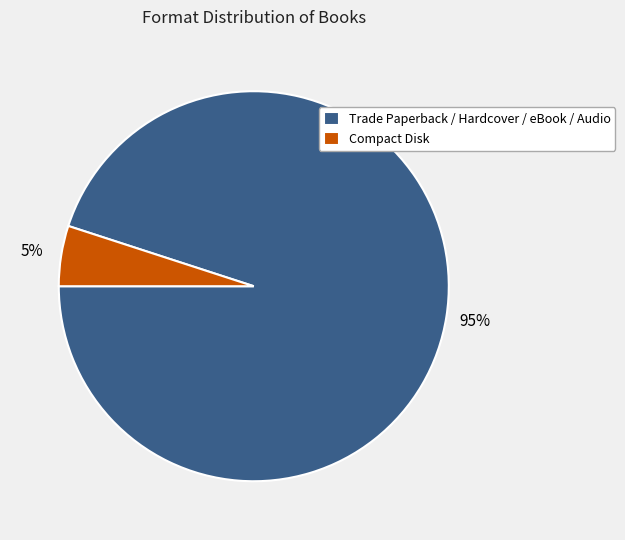

Between Compact Disk and Trade Paperback / Hardcover / eBook / Audio, which is larger?

Trade Paperback / Hardcover / eBook / Audio